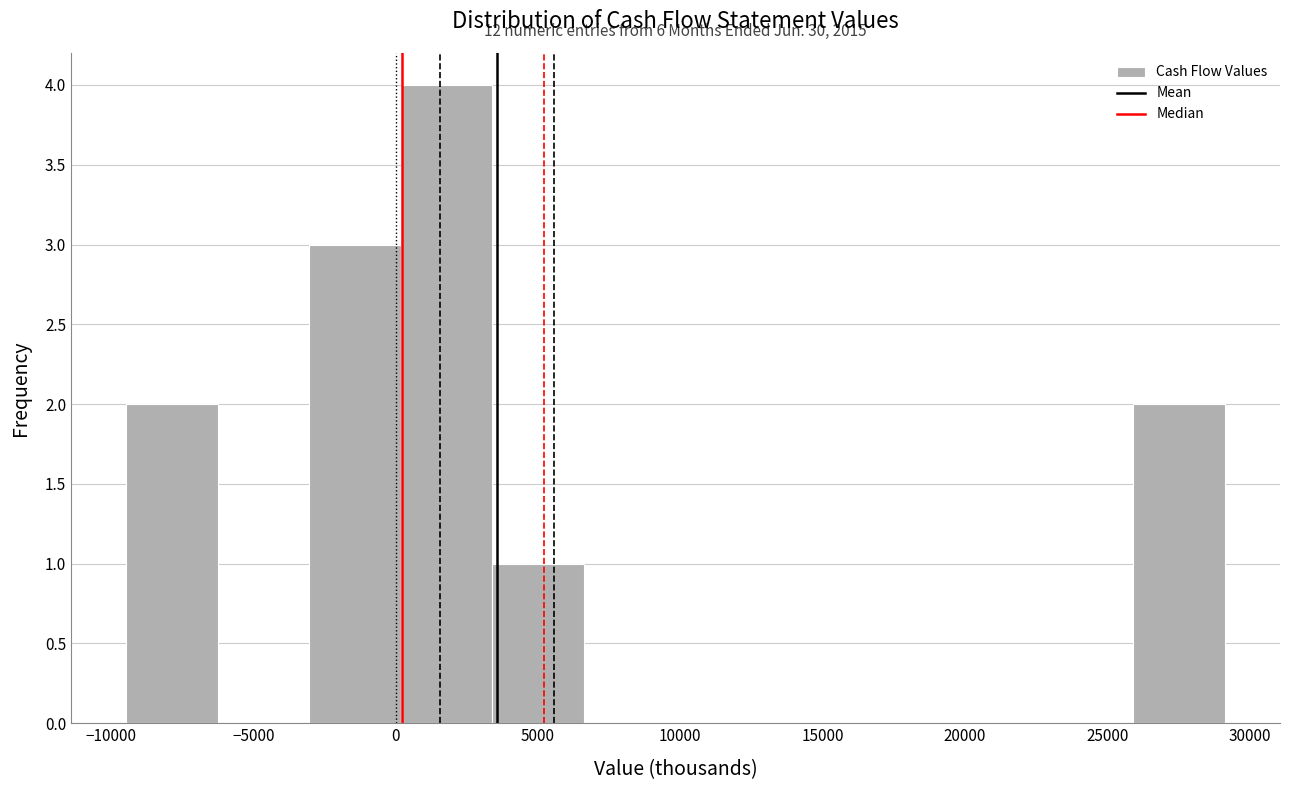

Over which range of the x-axis is the bar tallest?

0 to 3500